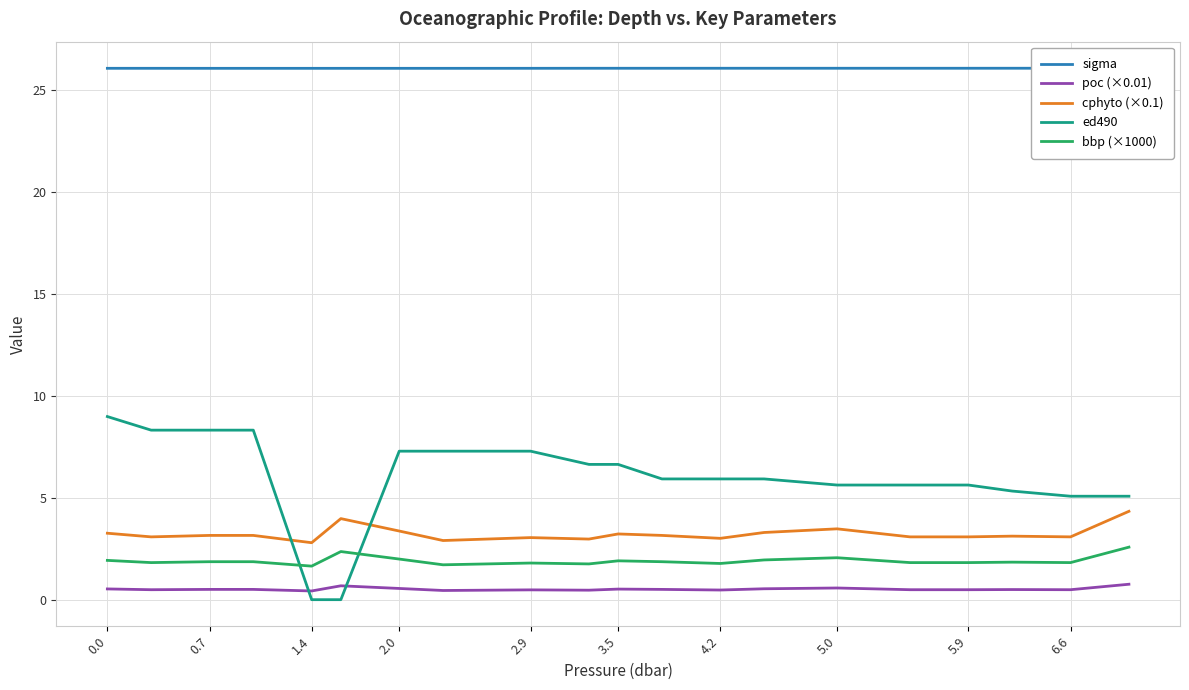

Which series changed the most between 1.4 and 4.2?

ed490